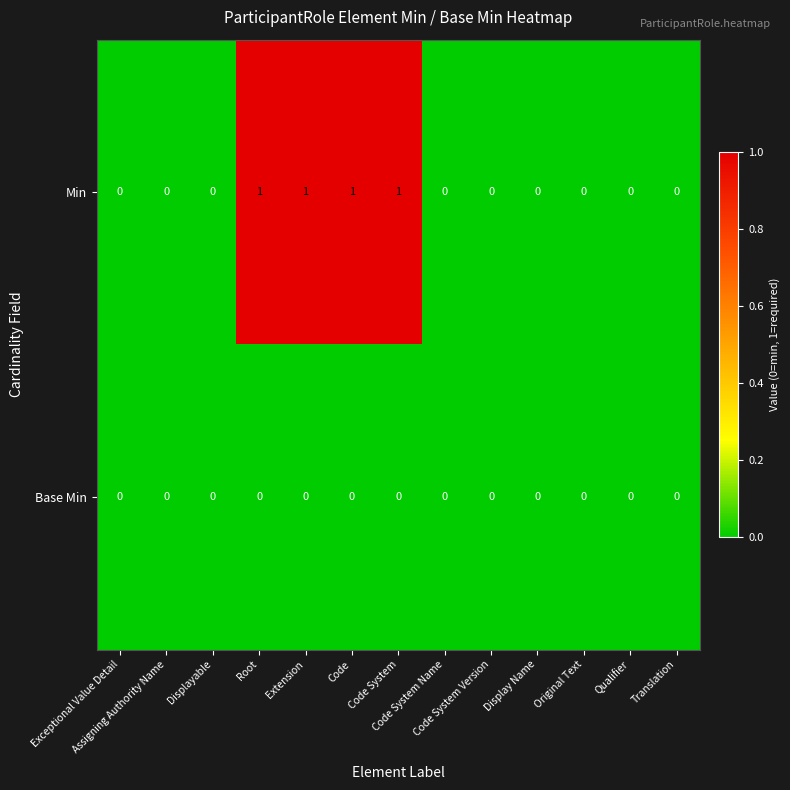

Rank the series by their maximum value, from lowest to highest.

Base Min, Min